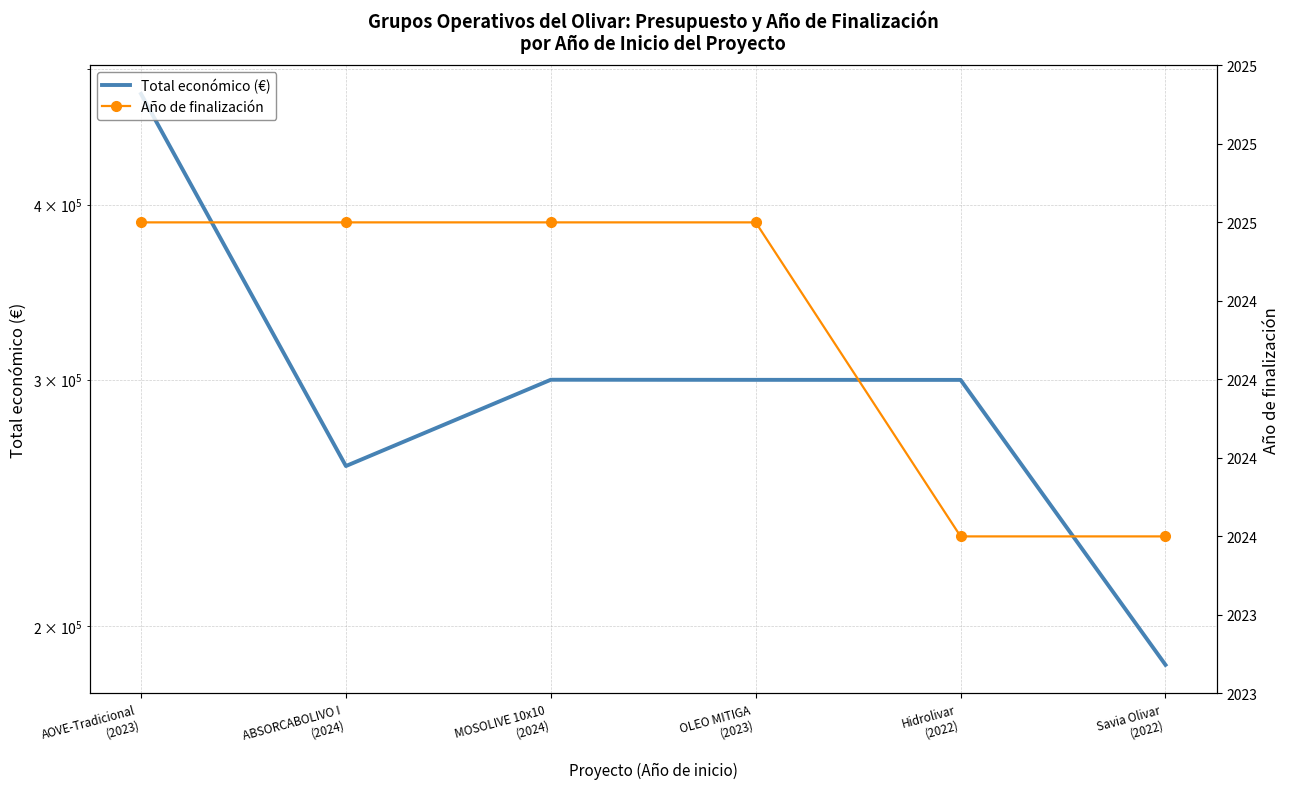

Reading right to left, what are all the values shown in this chart?

Total económico (€): 187755	299913	299938	299986	260325	479882
Año de finalización: 2024	2024	2025	2025	2025	2025